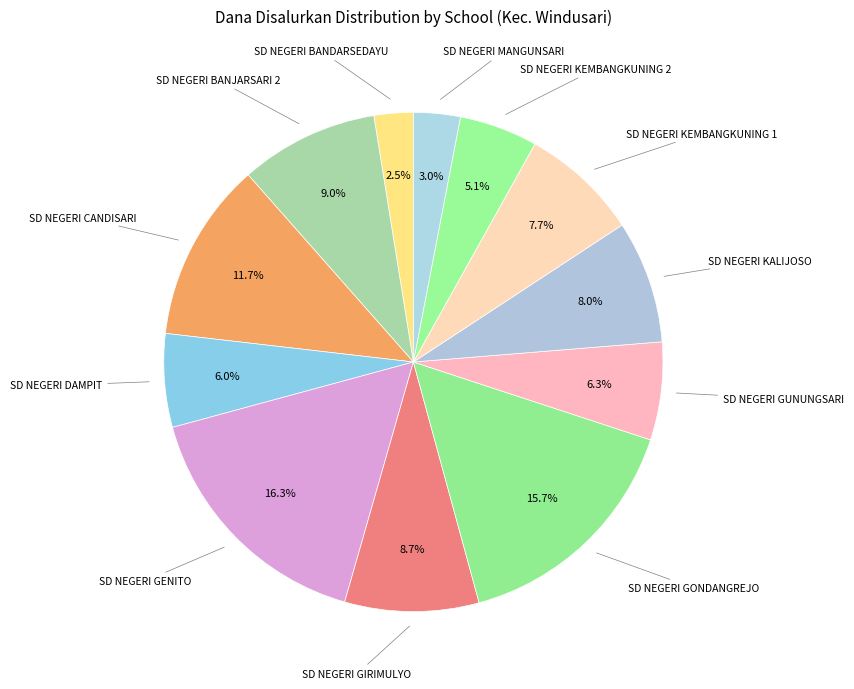

Count the number of slices in the pie.

12